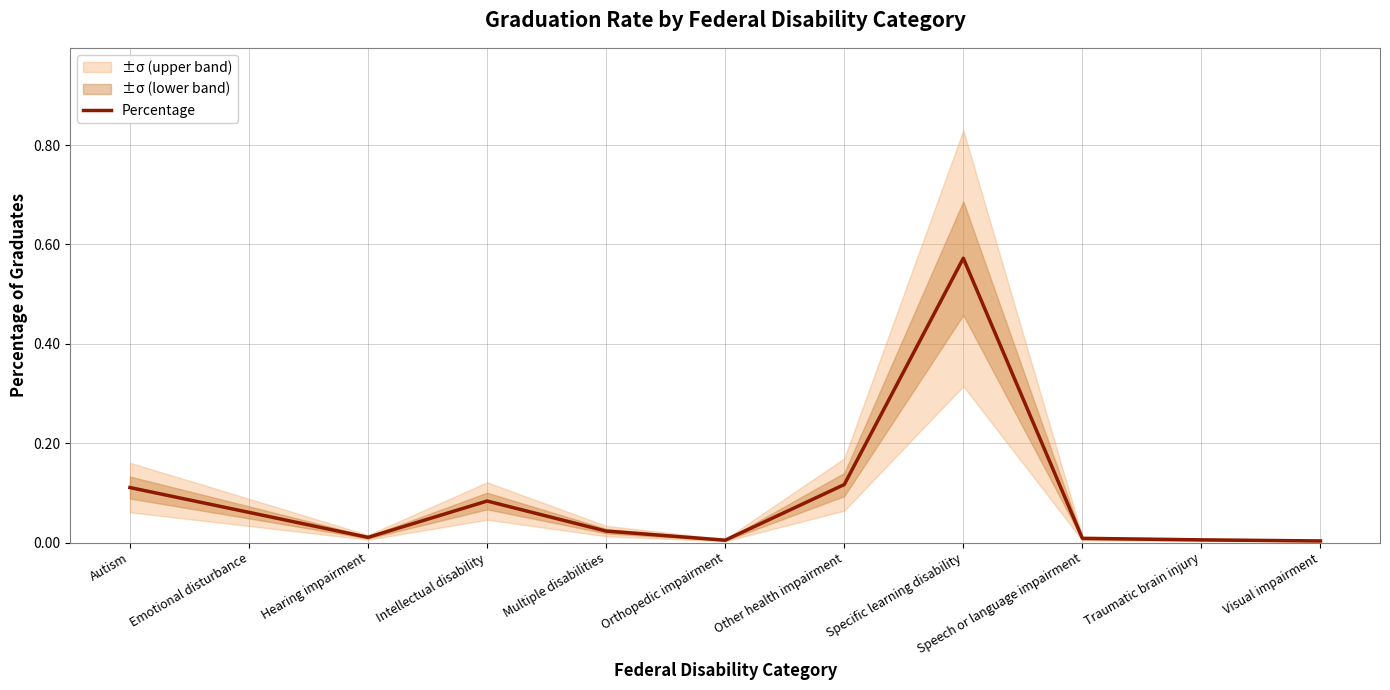

Rank the categories by value from highest to lowest.

Specific learning disability, Other health impairment, Autism, Intellectual disability, Emotional disturbance, Multiple disabilities, Hearing impairment, Speech or language impairment, Traumatic brain injury, Orthopedic impairment, Visual impairment